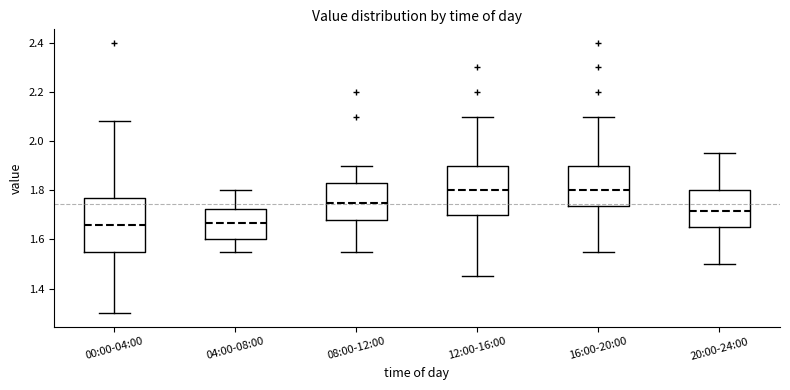

Reading left to right, transcribe this box plot: for each box, give where its median line is, the range the box spans, and where its two whiskers end, as read against the y-axis. The values are not printed on the chart, so give them approximately, as read against the axis.

00:00-04:00: median 1.66, box 1.56 to 1.78, whiskers 1.30 to 2.08
04:00-08:00: median 1.66, box 1.60 to 1.72, whiskers 1.56 to 1.80
08:00-12:00: median 1.76, box 1.68 to 1.84, whiskers 1.56 to 1.90
12:00-16:00: median 1.80, box 1.70 to 1.90, whiskers 1.46 to 2.10
16:00-20:00: median 1.80, box 1.74 to 1.90, whiskers 1.56 to 2.10
20:00-24:00: median 1.72, box 1.66 to 1.80, whiskers 1.50 to 1.96